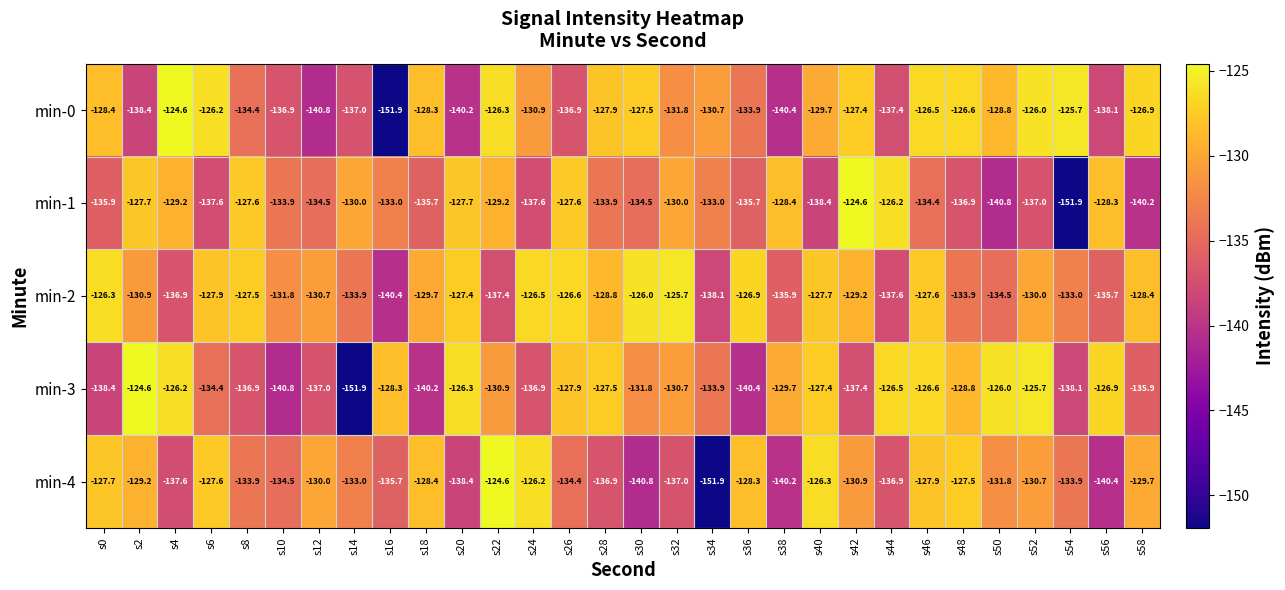

What is the greatest value displayed?

-124.6